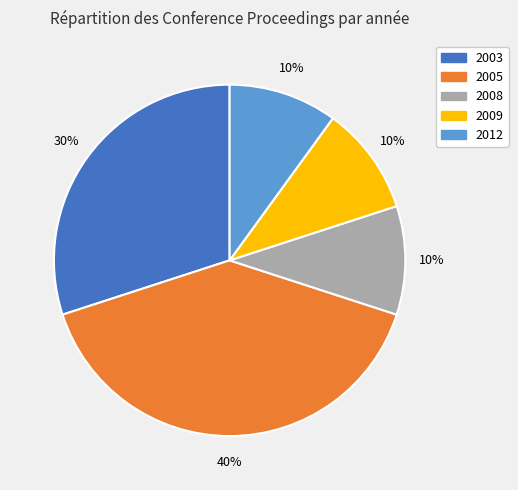

To the nearest percent, what is the difference between the largest and smallest slice percentages?

30%